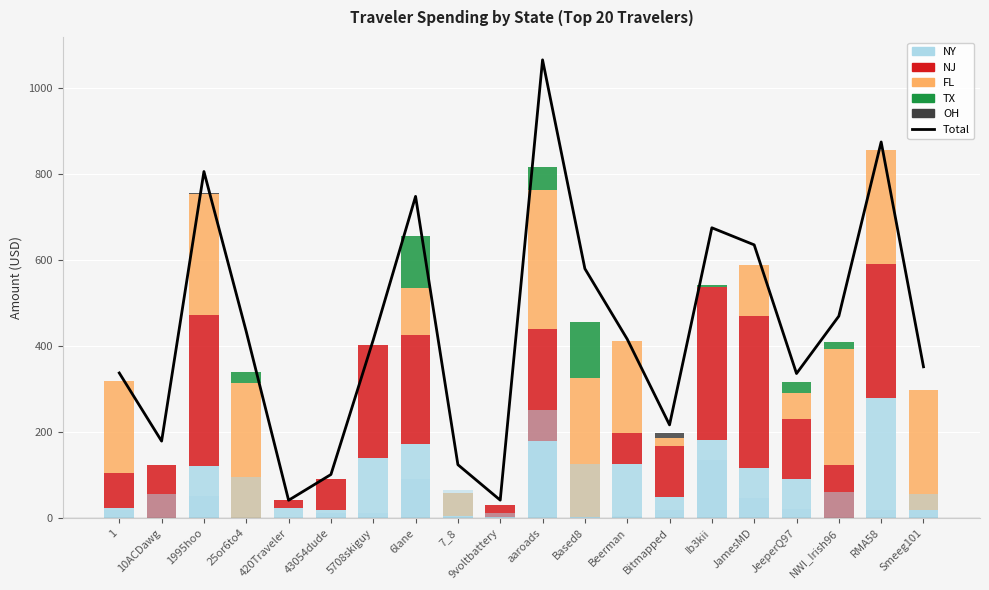

At which label is Total closest to 553?

Based8